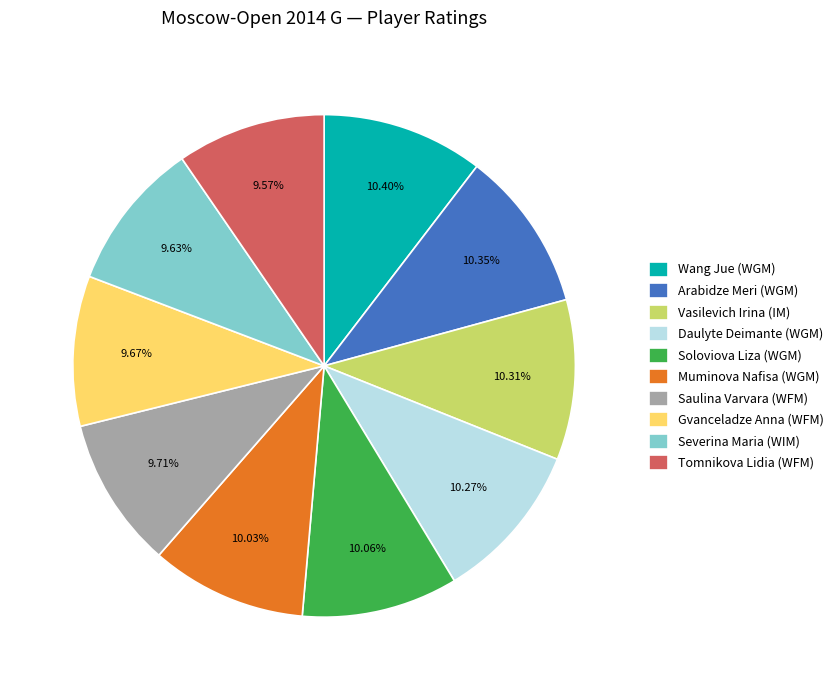

True or false: Saulina Varvara (WFM) accounts for 1% of the total.

False